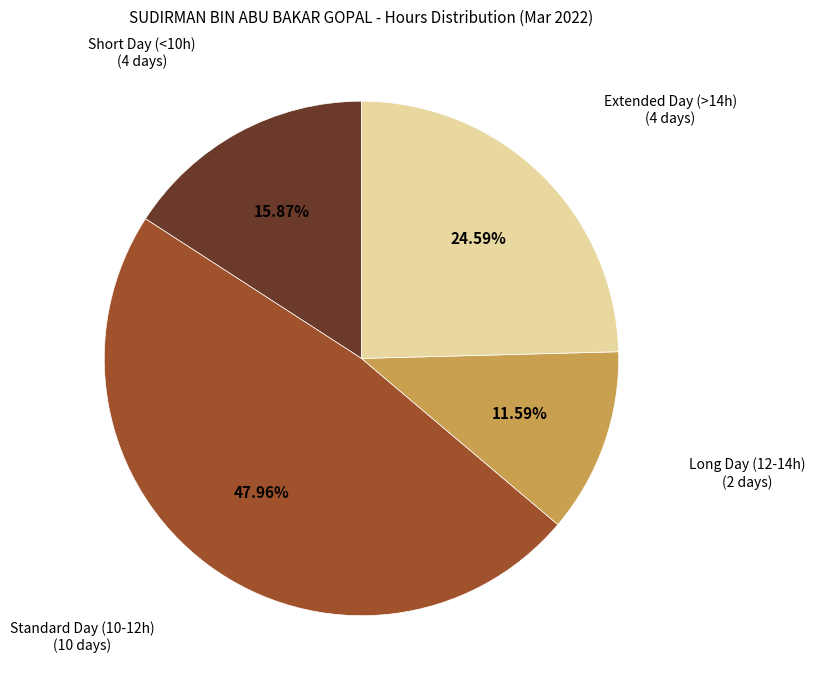

To the nearest percent, what is the average slice percentage?

25%